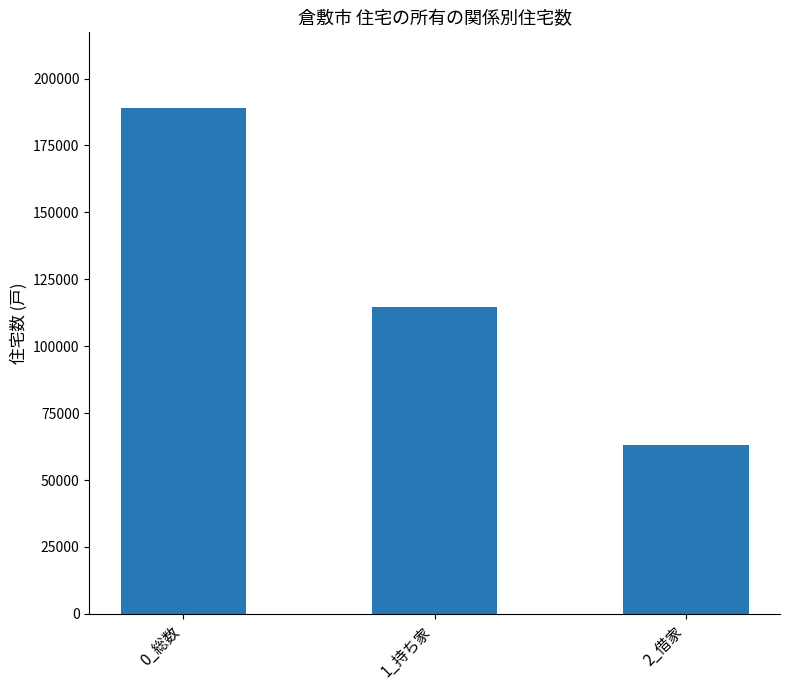

The value at 0_総数 is 188930. True or false?

True